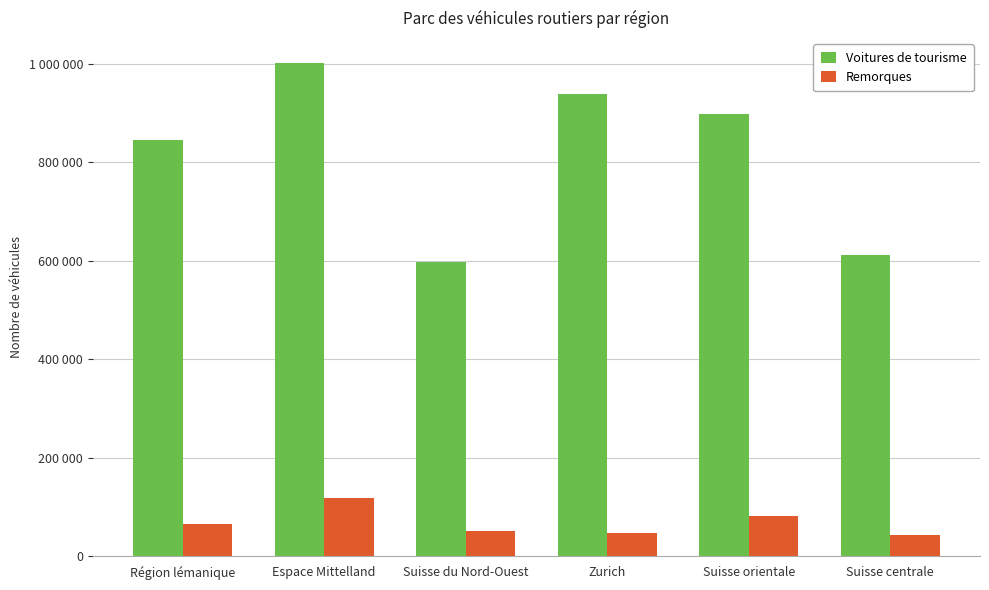

Are the bars horizontal?

No